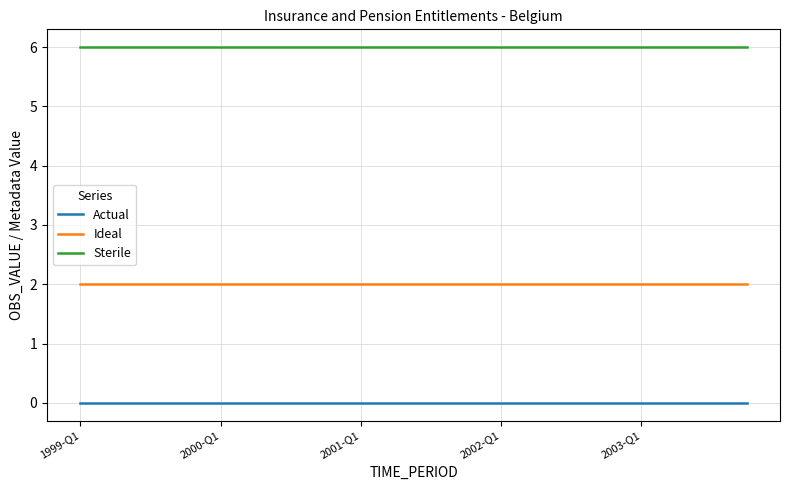

What is the greatest value displayed?

6